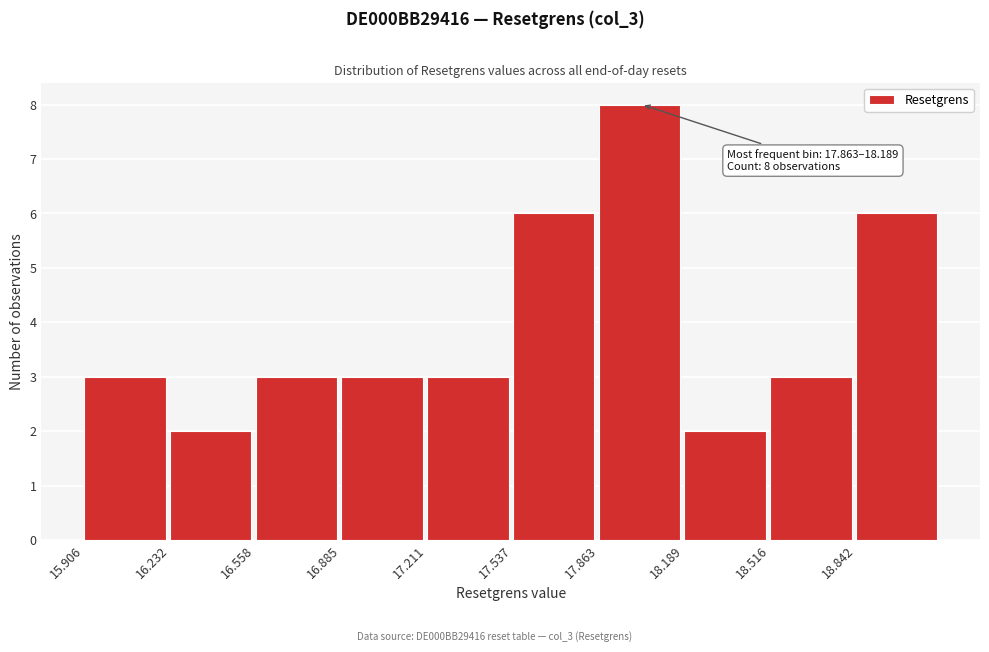

Which range on the x-axis has the tallest bar?

17.85 to 18.20